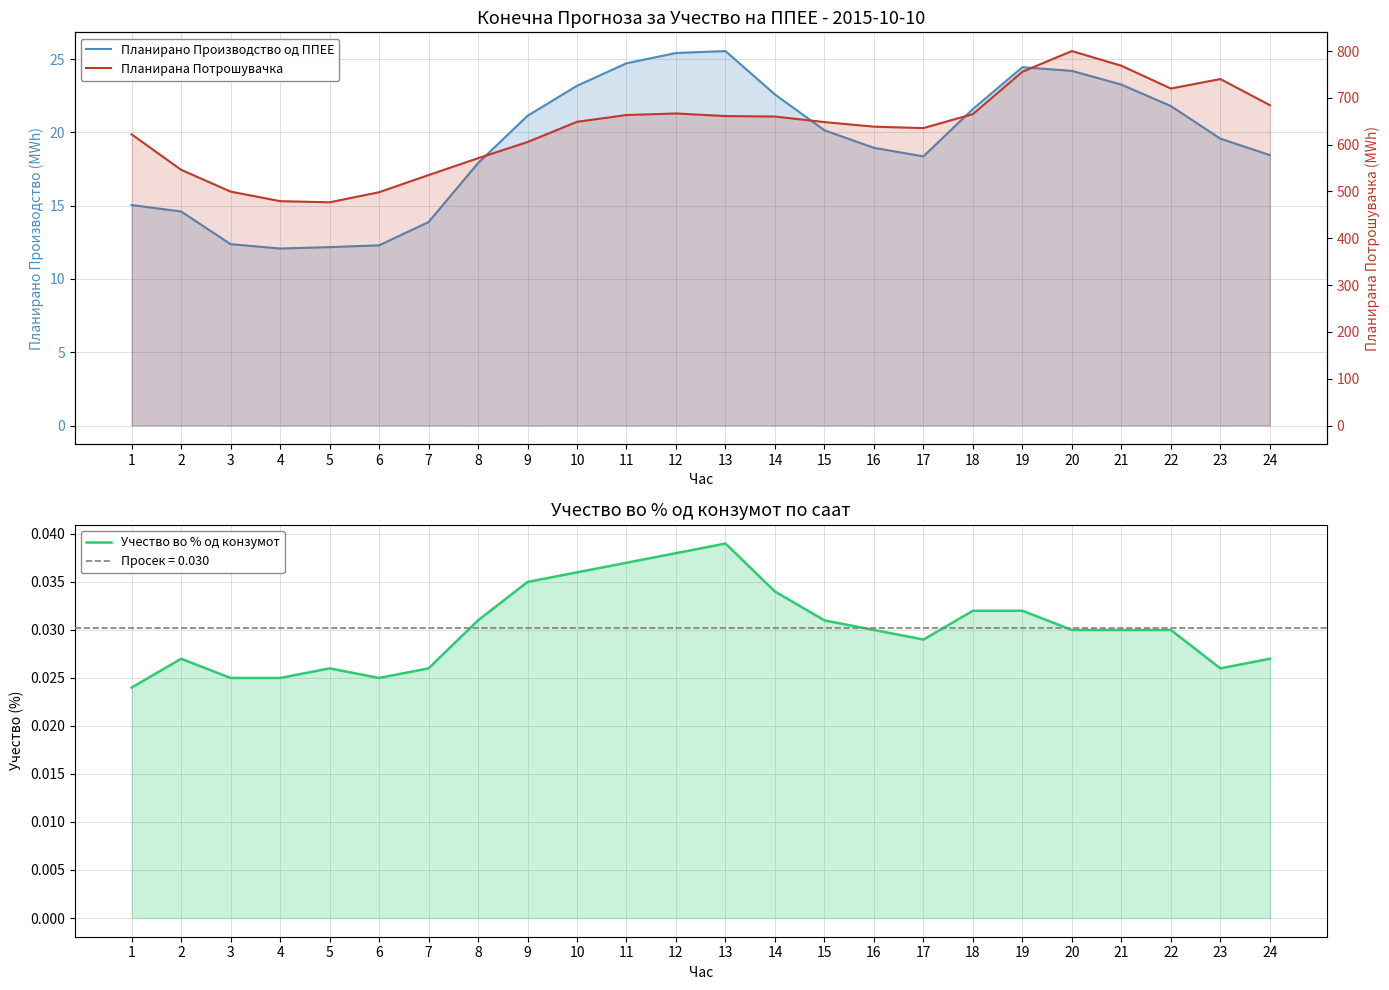

What is the lowest value of the Планирана Потрошувачка series?

476.9